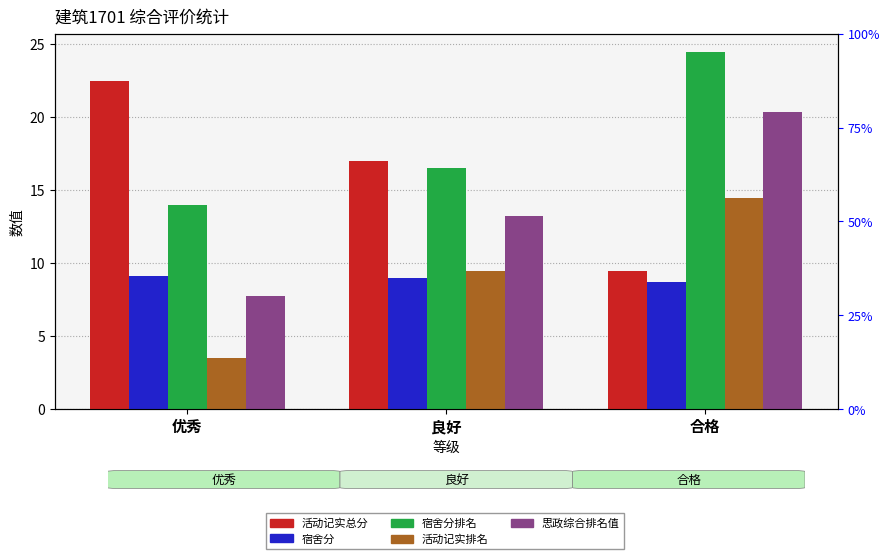

At which label does 宿舍分 reach its peak?

优秀